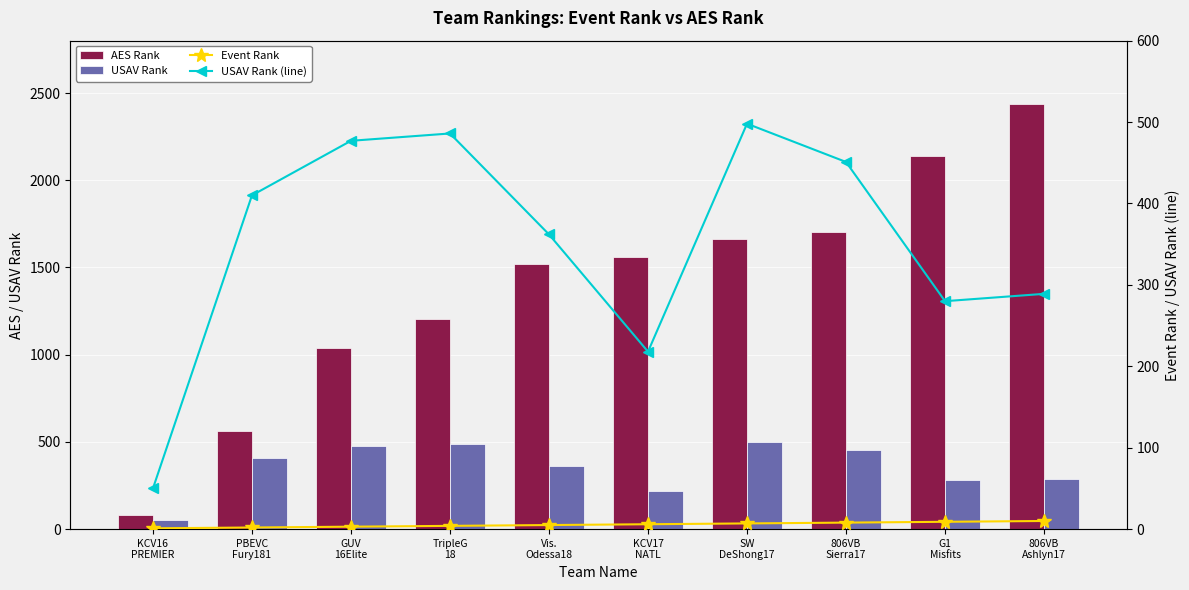

How many series are shown in this chart?

4